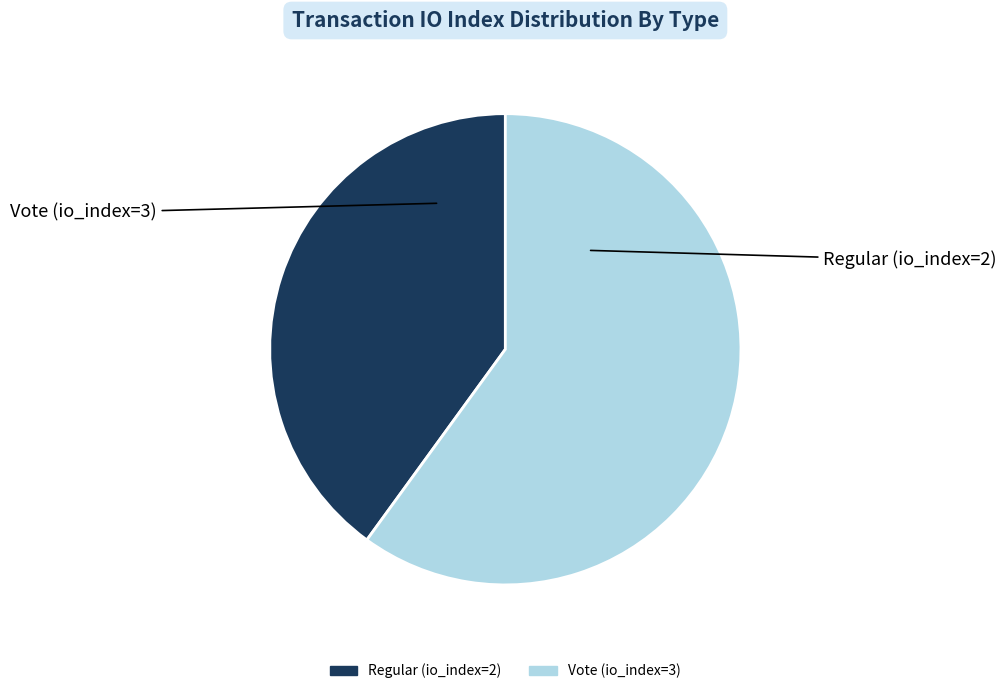

Do Vote (io_index=3) and Regular (io_index=2) together represent more than half of the pie?

Yes